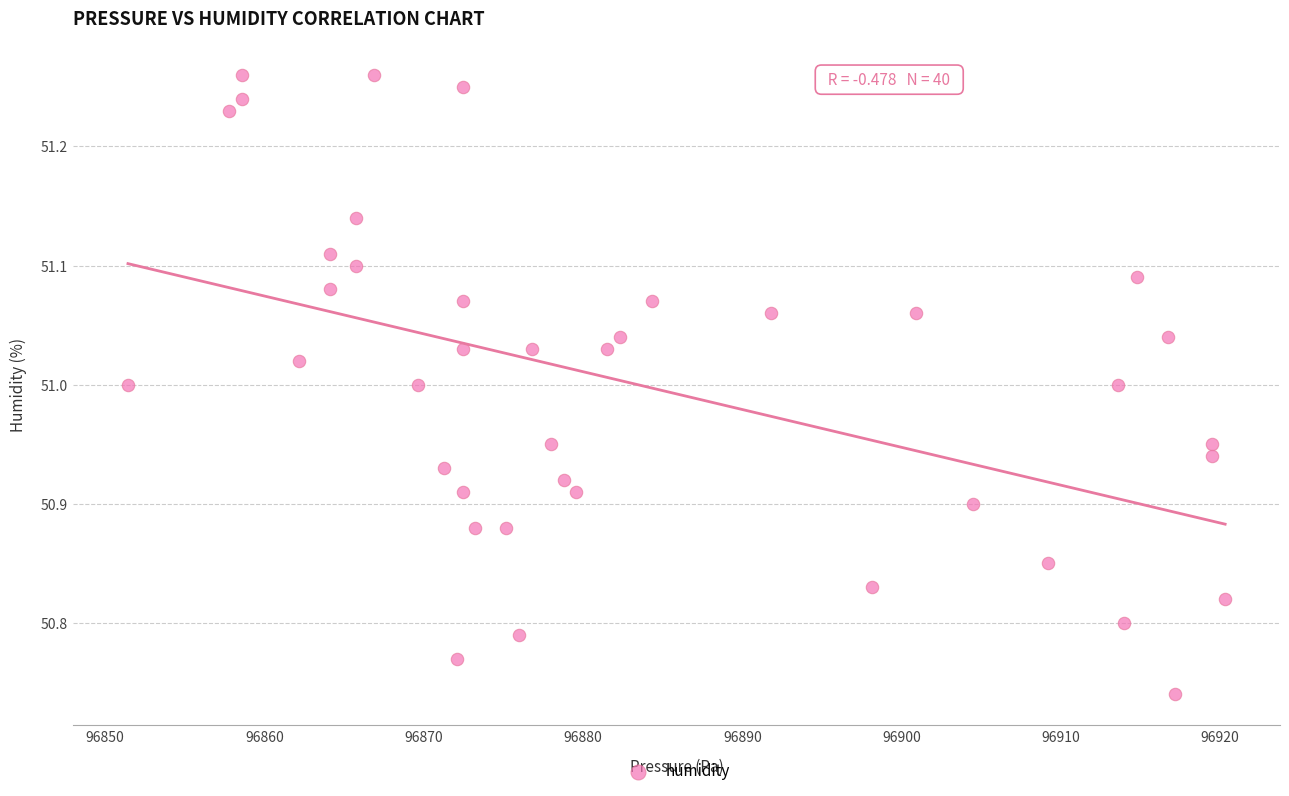

What is the range of X values (max minus min)?

68.9